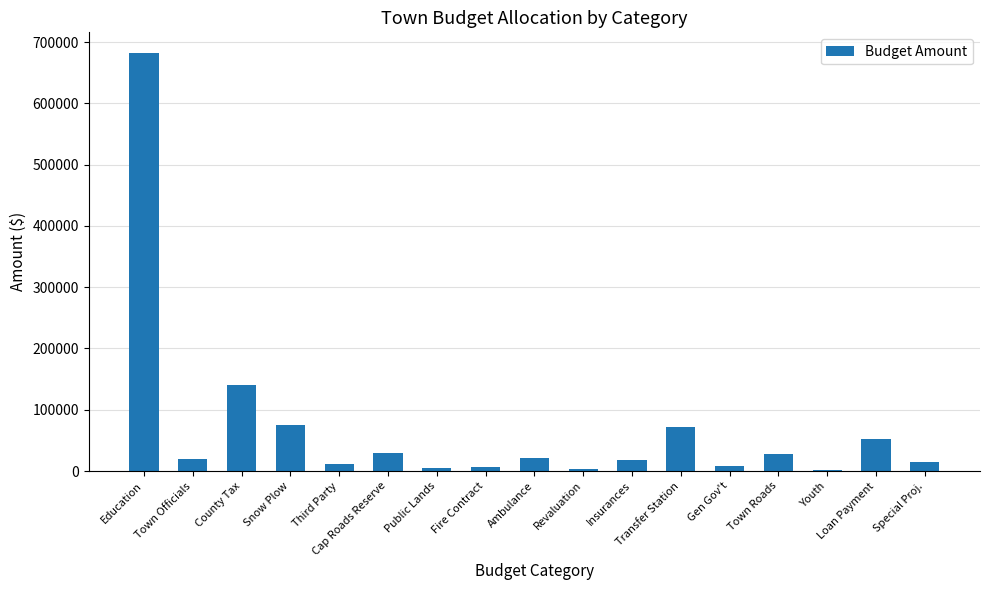

Are the bars horizontal?

No